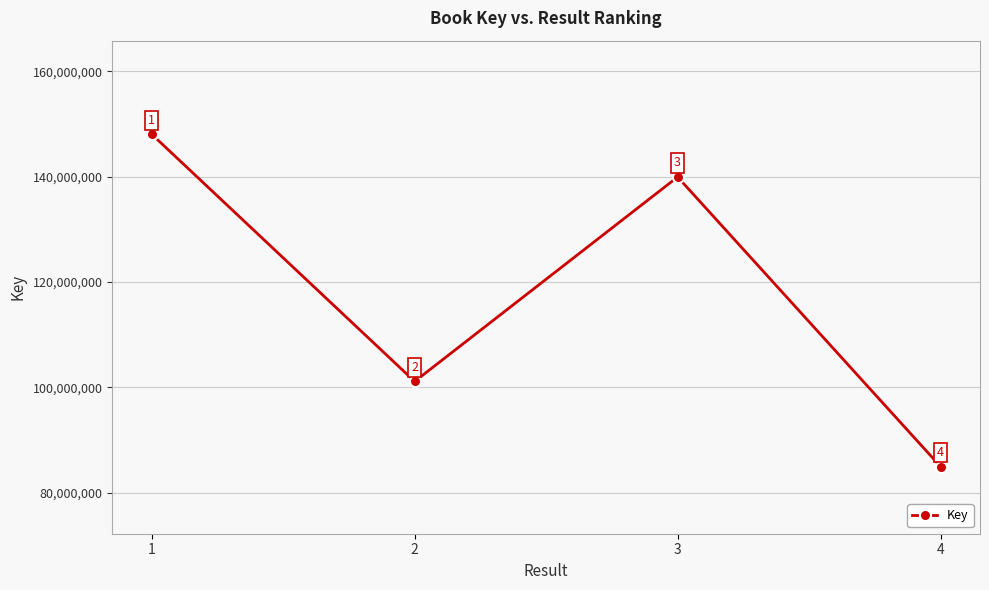

What is the value of the 4th point from the left?

84949144